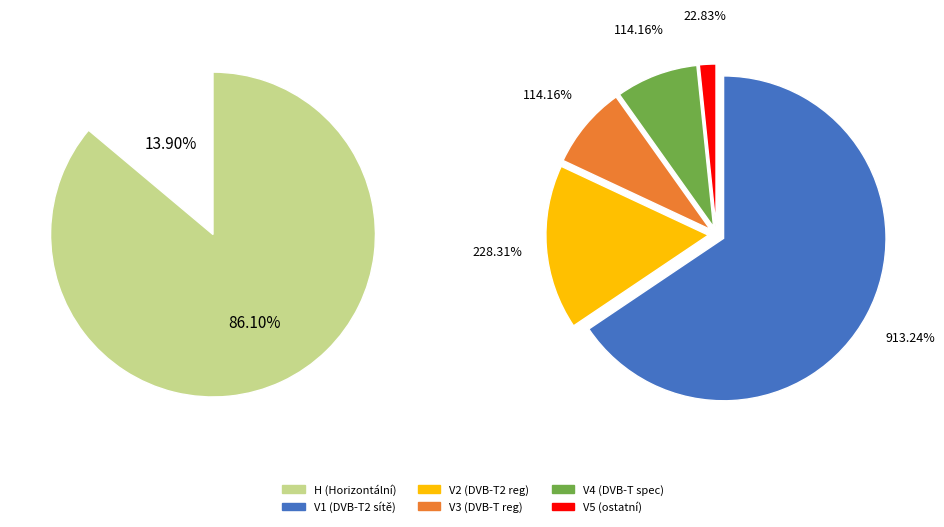

Between H and V, which is larger?

H